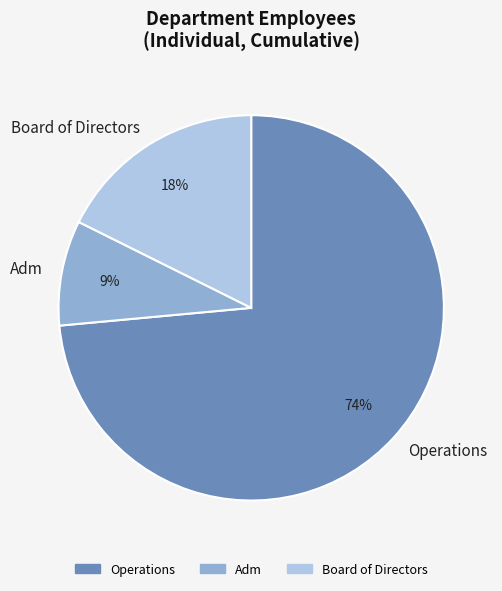

True or false: Board of Directors accounts for 18% of the total.

True